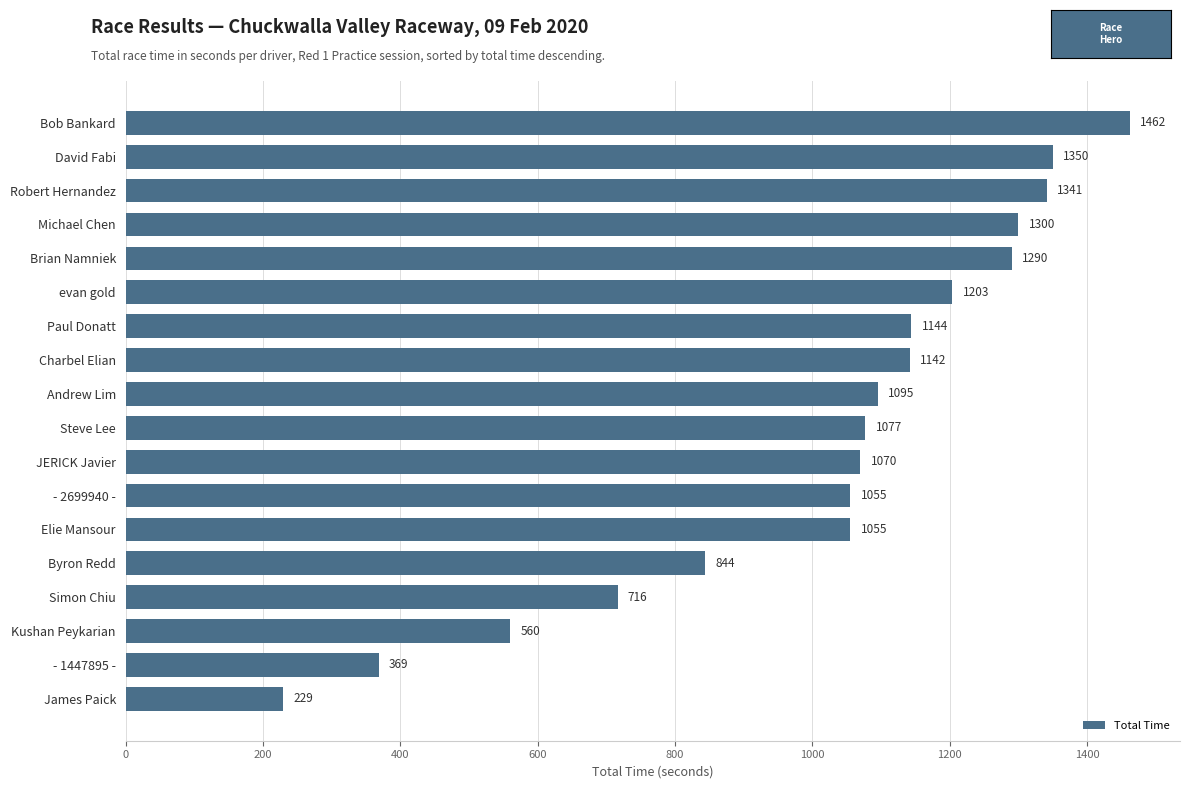

At which label is the value closest to 845?

Byron Redd